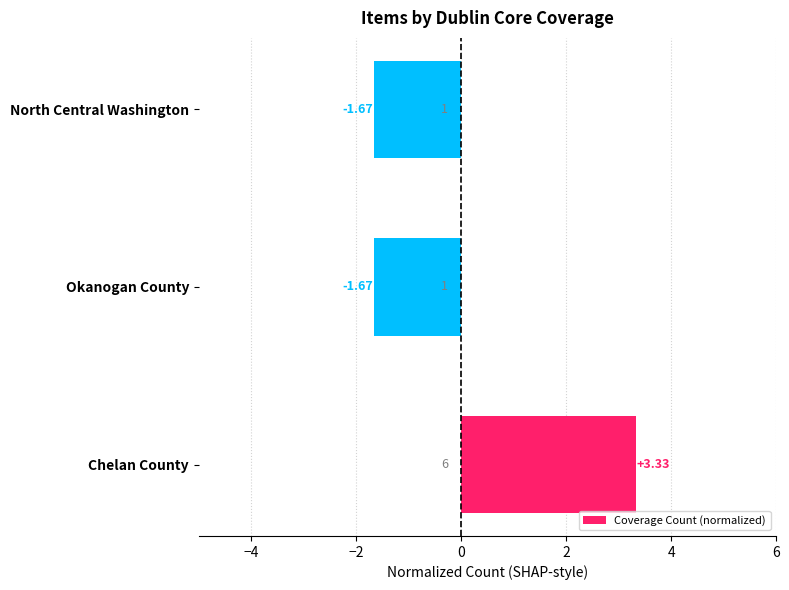

What is the change in value from Chelan County to Okanogan County?

-5.0